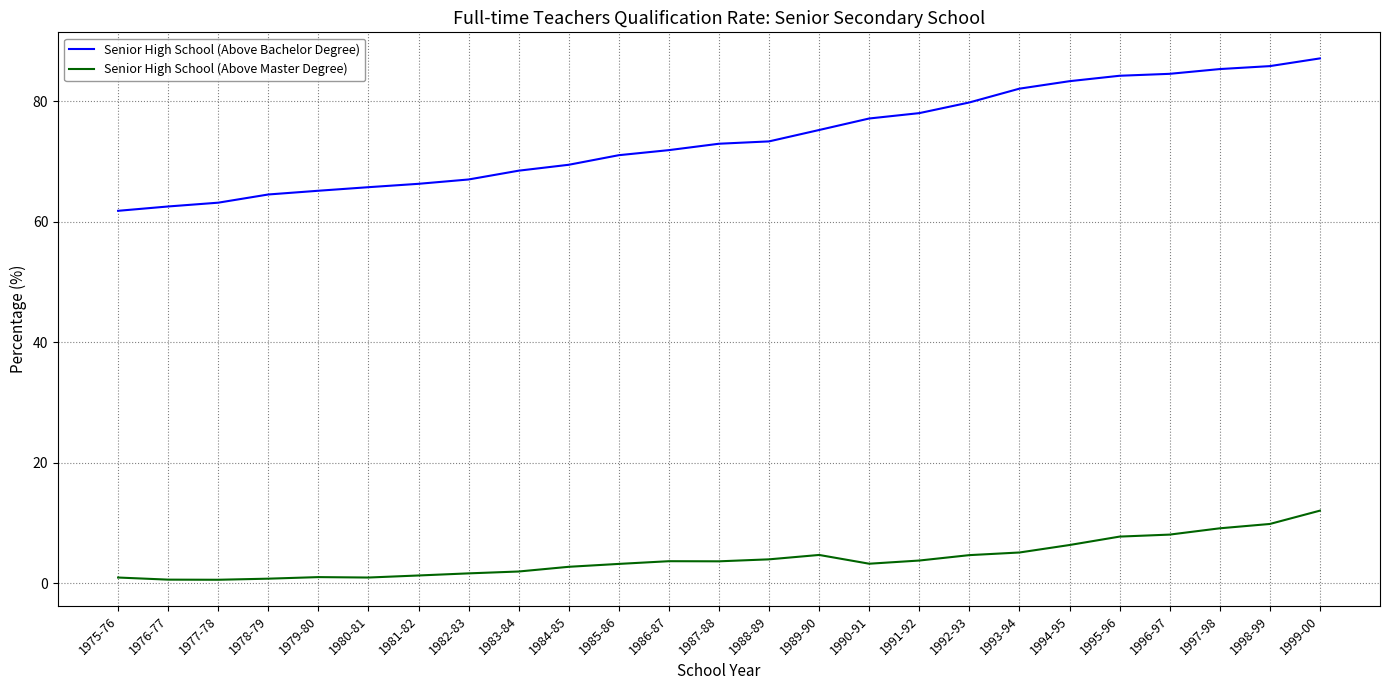

What is the difference between the maximum and minimum values in the Senior High School (Above Master Degree) series?

11.5